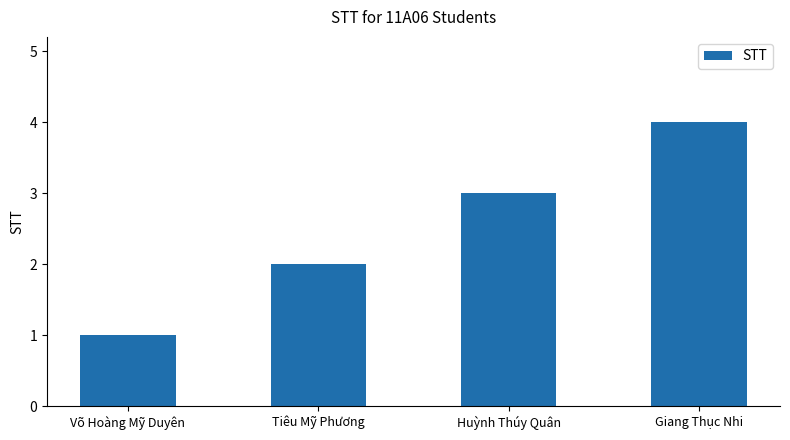

How many distinct data groups are displayed?

1